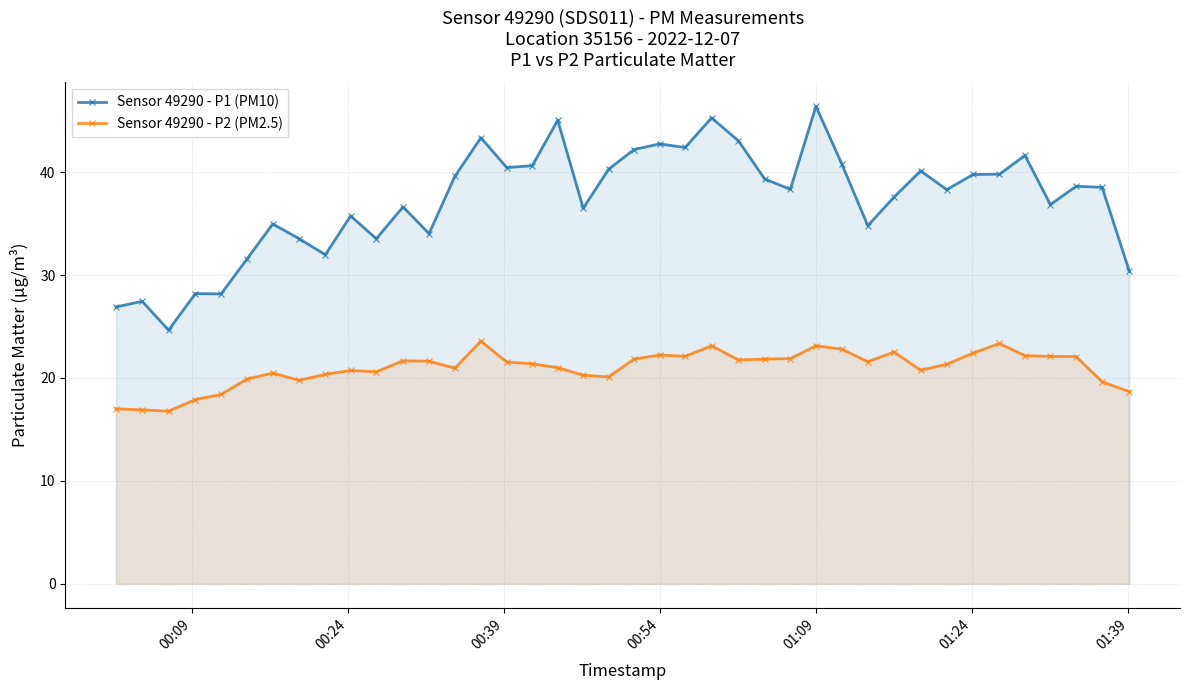

How many categories are shown in the chart?

40